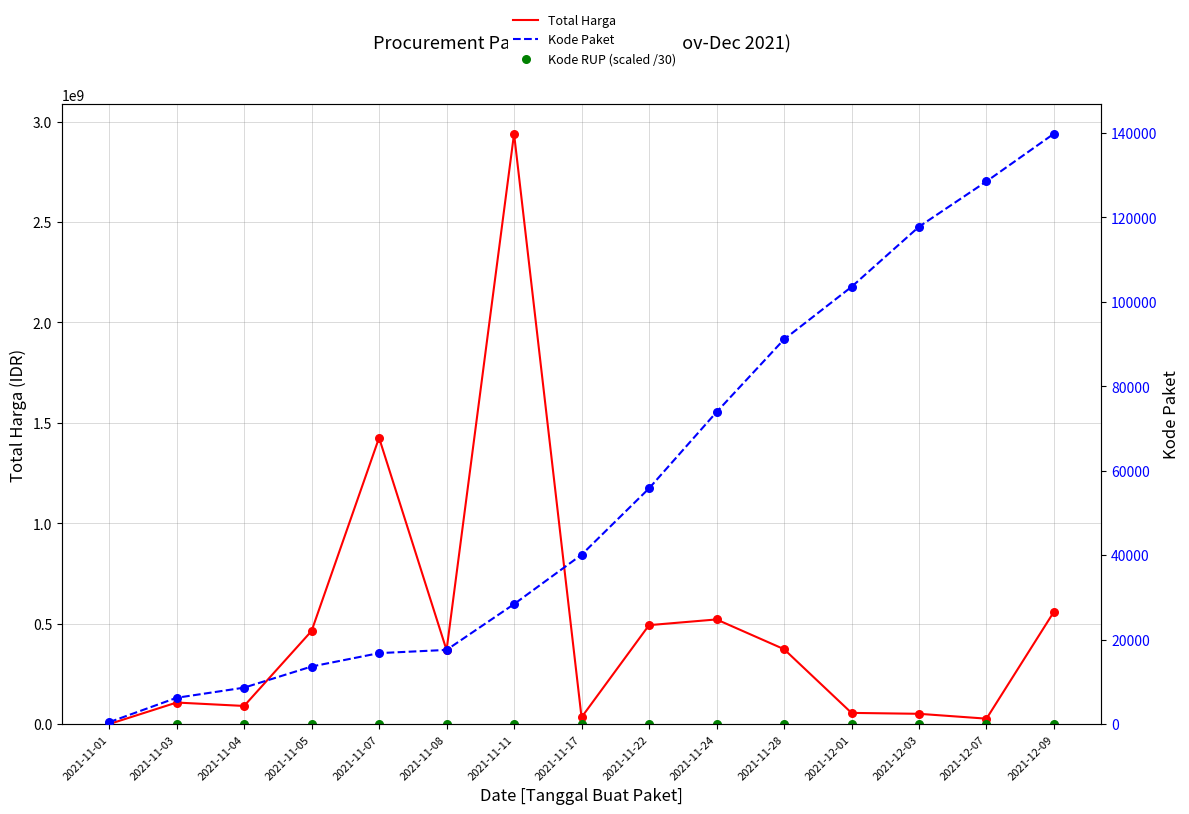

At which category is the sum across all series the highest?

2021-11-11